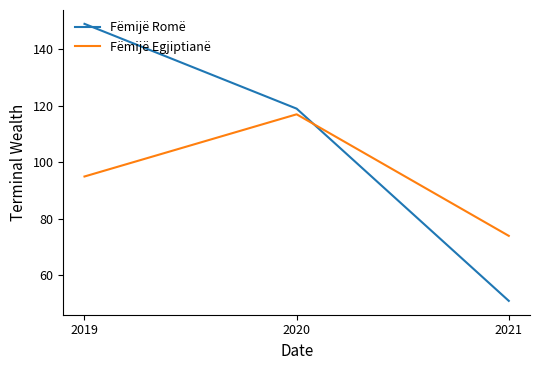

Rank the series by their average value, from lowest to highest.

Fëmijë Egjiptianë, Fëmijë Romë